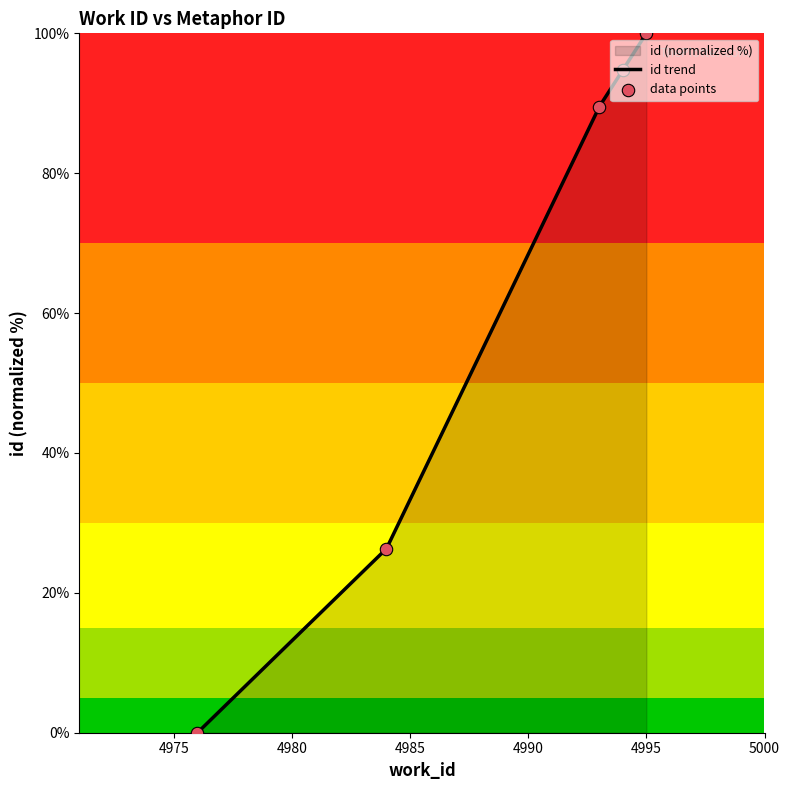

Which has a higher value, 4984 or 4994?

4994